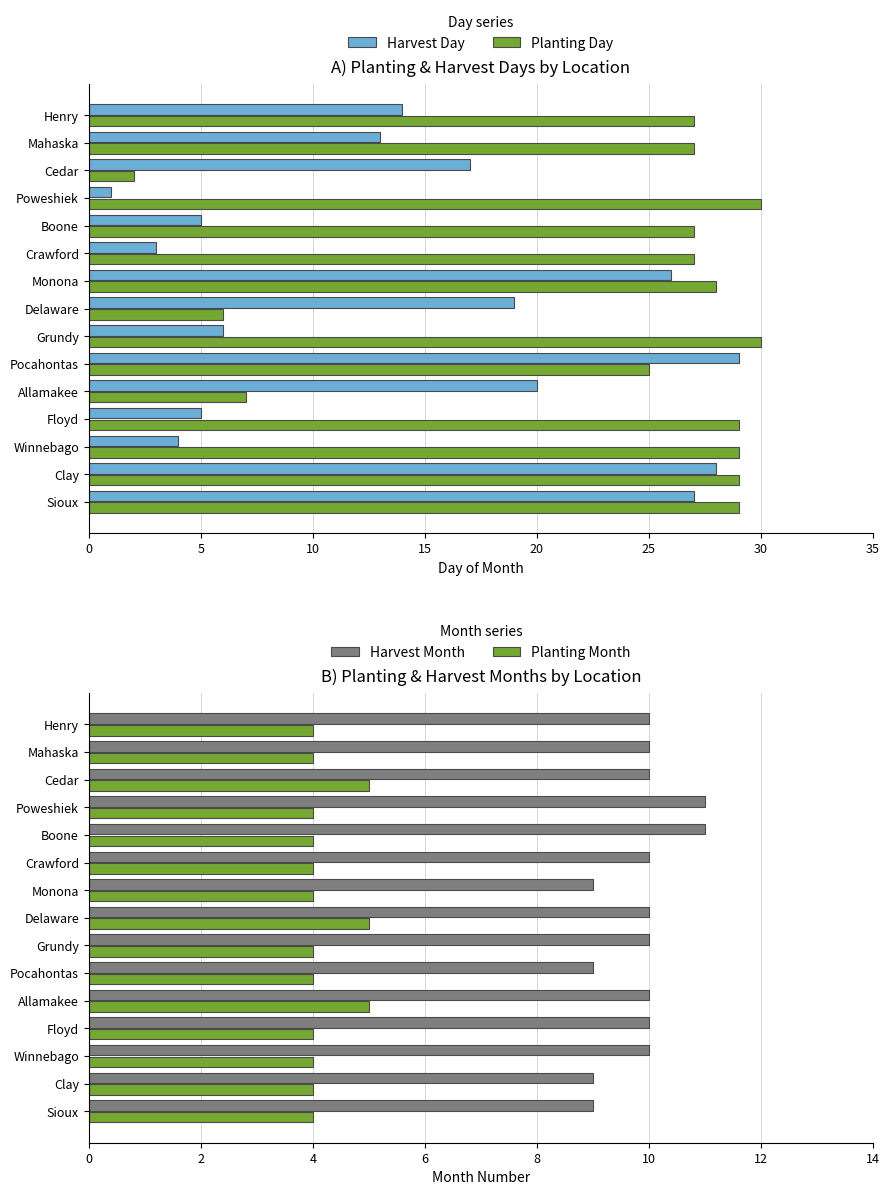

How many values in the Harvest Day series are below 14?

7